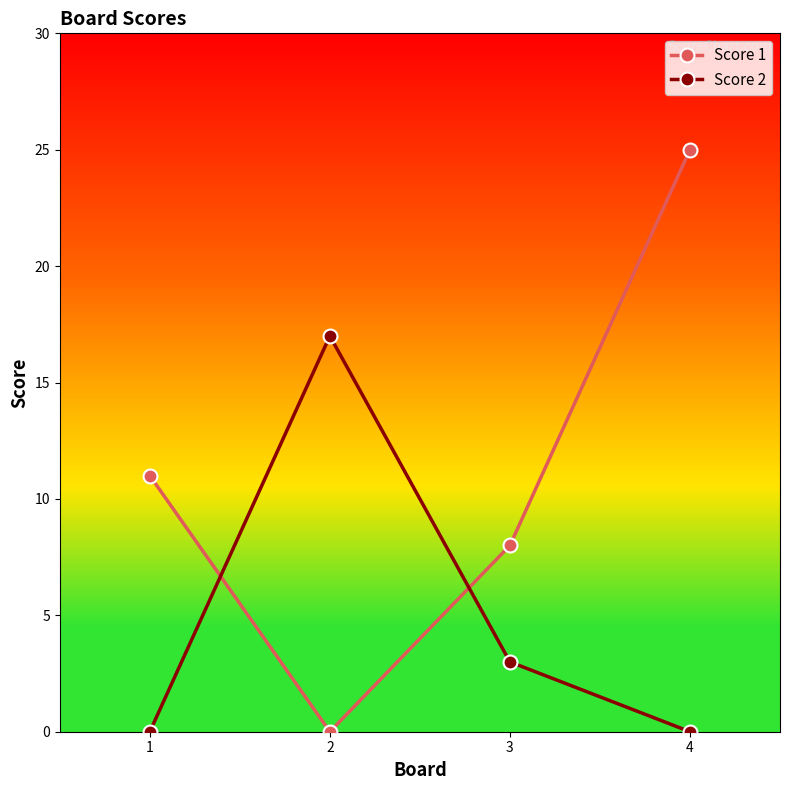

Which series has the largest total across all categories?

Score 1